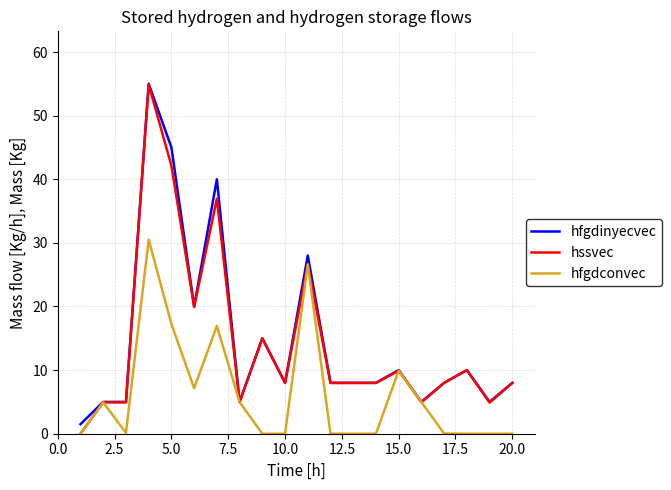

What is the highest value of the hssvec series?

54.9